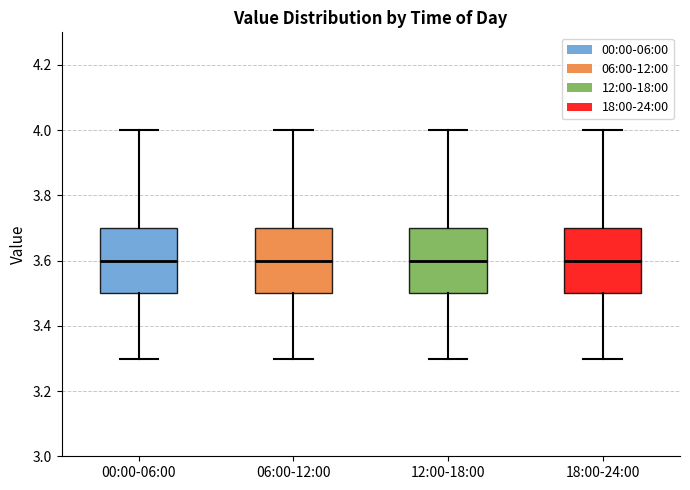

Reading left to right, transcribe this box plot: for each box, give where its median line is, the range the box spans, and where its two whiskers end, as read against the y-axis. The values are not printed on the chart, so give them approximately, as read against the axis.

00:00-06:00: median 3.6, box 3.5 to 3.7, whiskers 3.3 to 4.0
06:00-12:00: median 3.6, box 3.5 to 3.7, whiskers 3.3 to 4.0
12:00-18:00: median 3.6, box 3.5 to 3.7, whiskers 3.3 to 4.0
18:00-24:00: median 3.6, box 3.5 to 3.7, whiskers 3.3 to 4.0